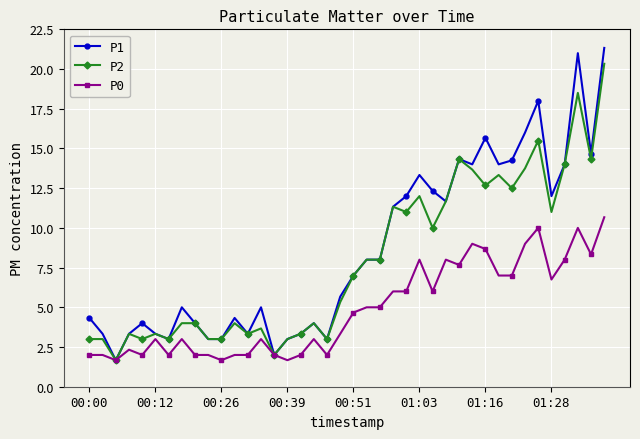

True or false: P2 has more than 1 points higher than both neighbors.

True